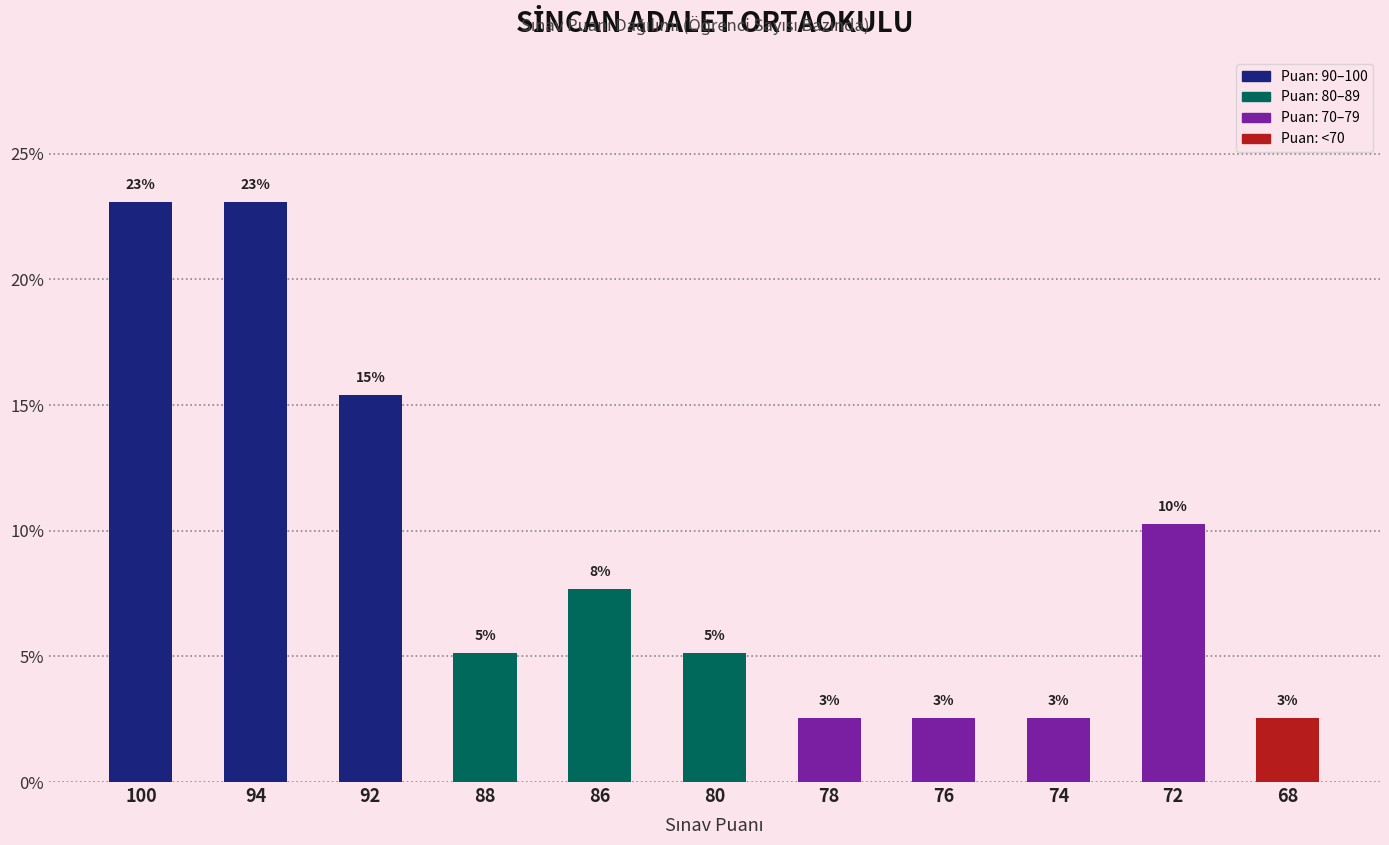

Are the bars horizontal?

No